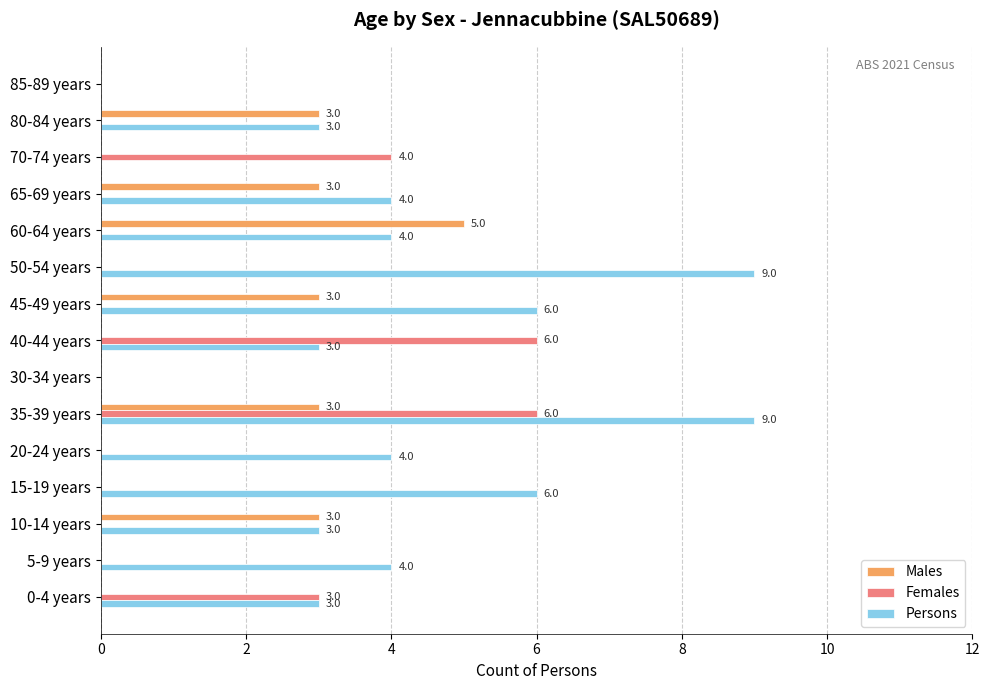

Between 15-19 years and 35-39 years, which series saw the biggest shift?

Females